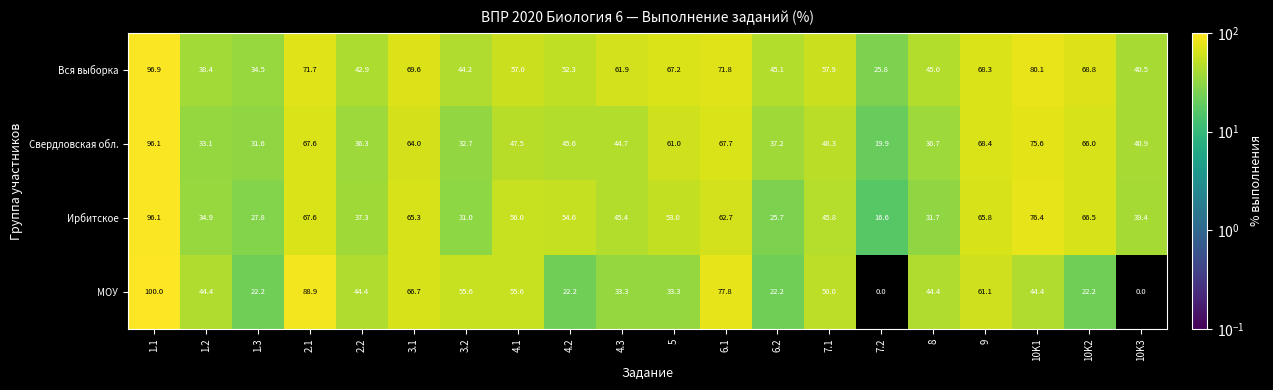

Which series changed the most between 4.3 and 10K3?

МОУ